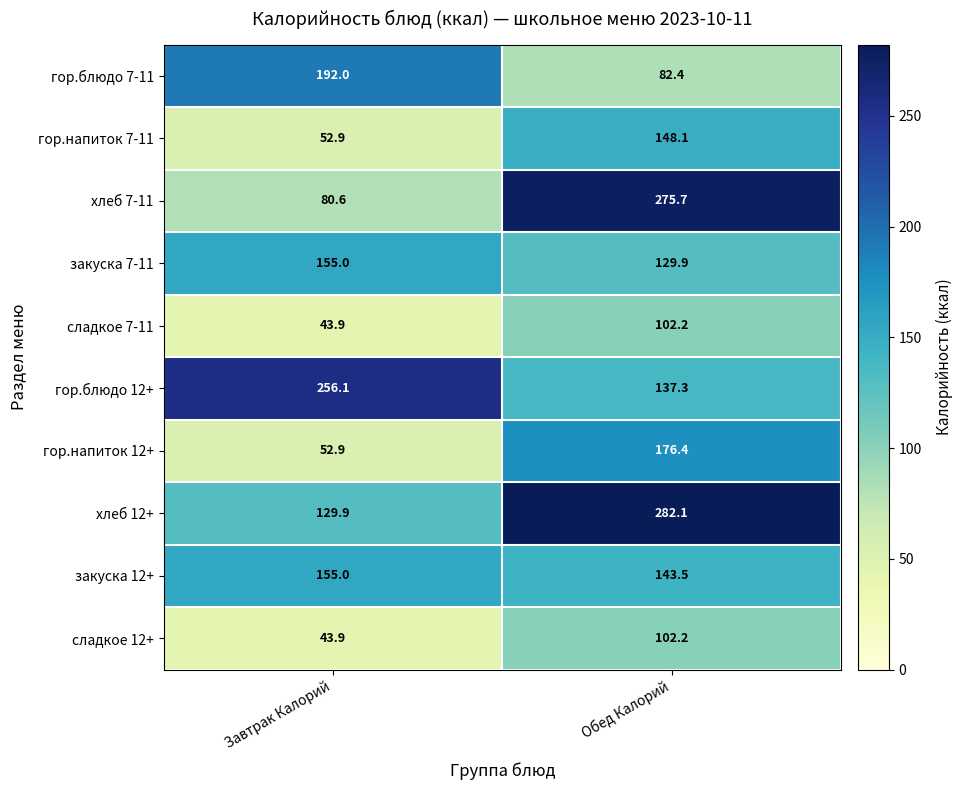

How many categories are shown in the chart?

2